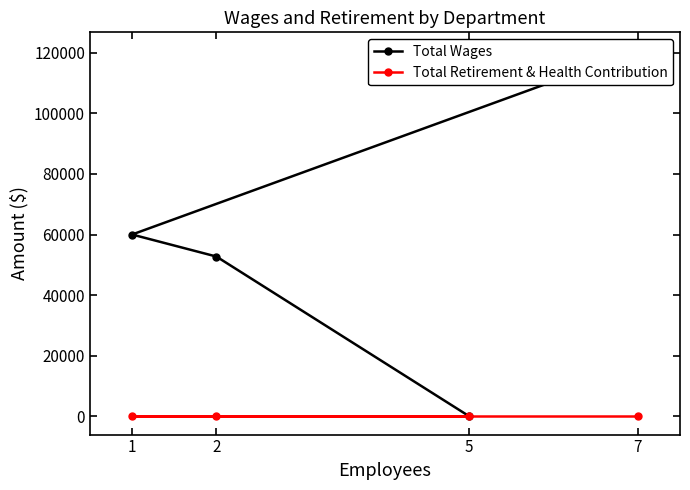

Which series has the largest range (max minus min)?

Total Wages